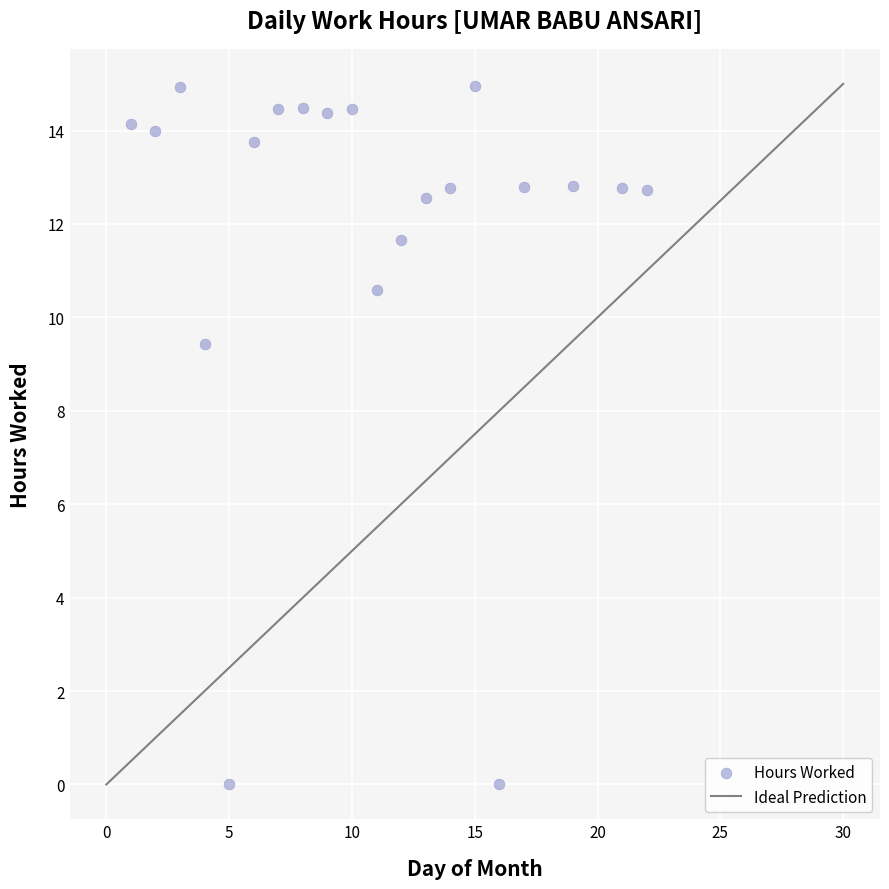

What is the range of X values (max minus min)?

21.0